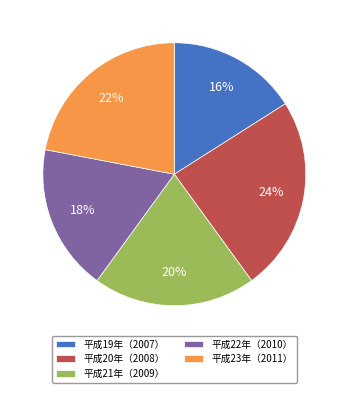

To the nearest percent, what portion does 平成23年（2011） represent?

22%